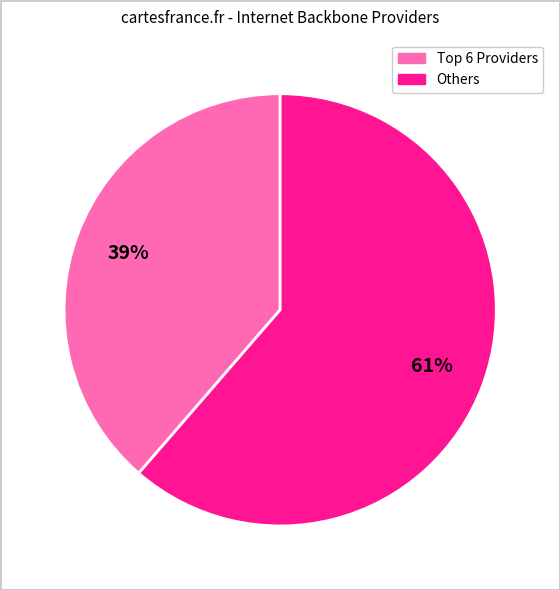

To the nearest percent, what is the average slice percentage?

50%